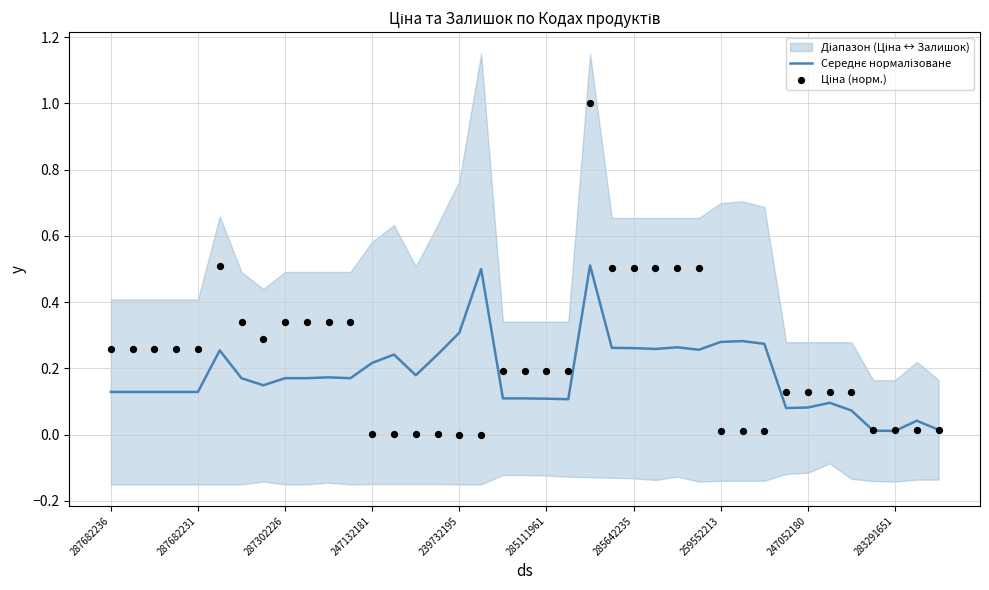

Which series has the widest spread of Y values?

Ціна (норм.)